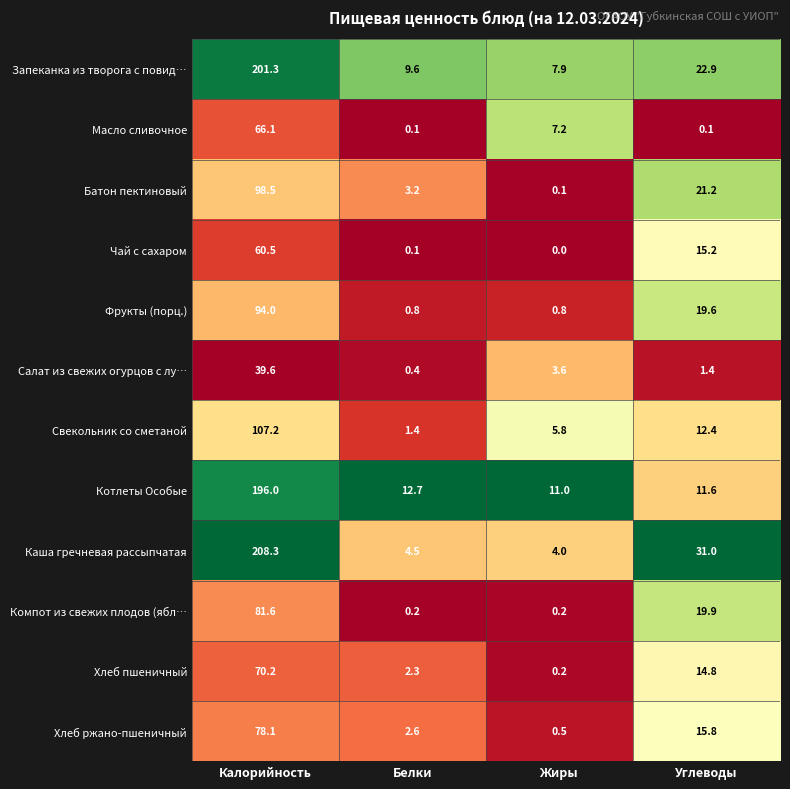

Which label corresponds to the largest value in the chart?

Калорийность